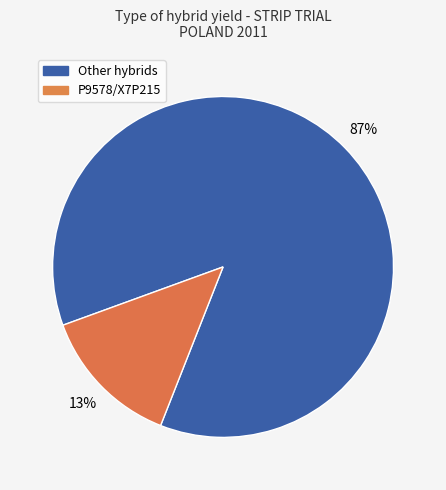

True or false: Other hybrids accounts for 81% of the total.

False